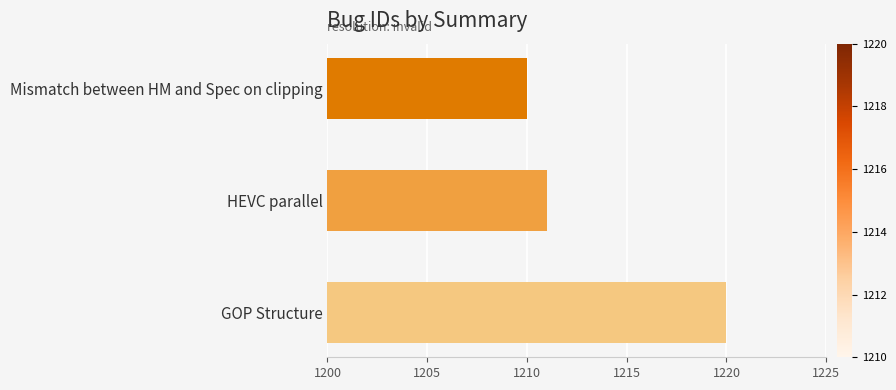

Which has a higher value, GOP Structure or Mismatch between HM and Spec on clipping?

GOP Structure